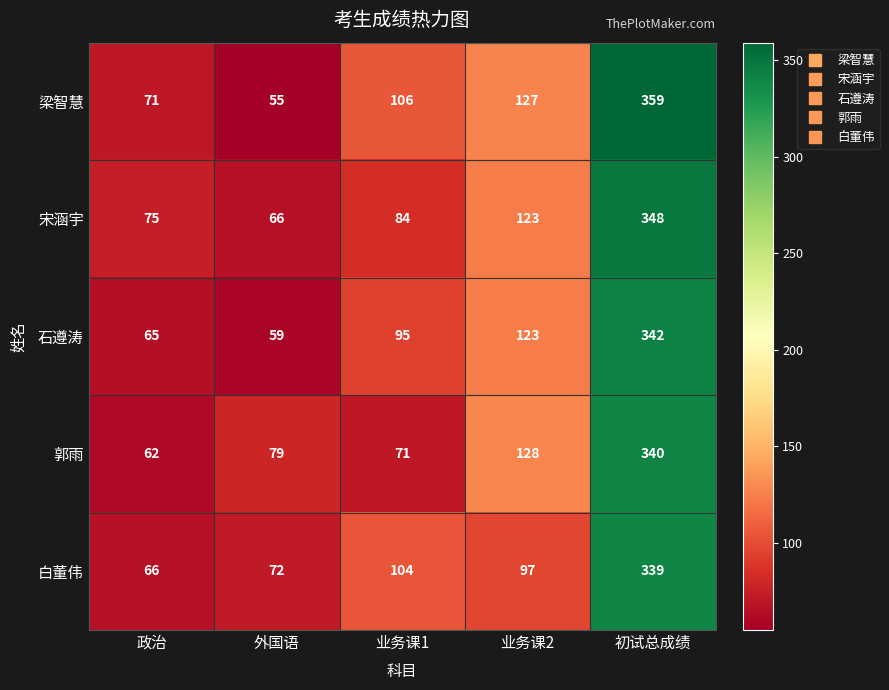

Reading left to right, list all the values displayed in this chart.

梁智慧: 政治=71	外国语=55	业务课1=106	业务课2=127	初试总成绩=359
宋涵宇: 政治=75	外国语=66	业务课1=84	业务课2=123	初试总成绩=348
石遵涛: 政治=65	外国语=59	业务课1=95	业务课2=123	初试总成绩=342
郭雨: 政治=62	外国语=79	业务课1=71	业务课2=128	初试总成绩=340
白董伟: 政治=66	外国语=72	业务课1=104	业务课2=97	初试总成绩=339